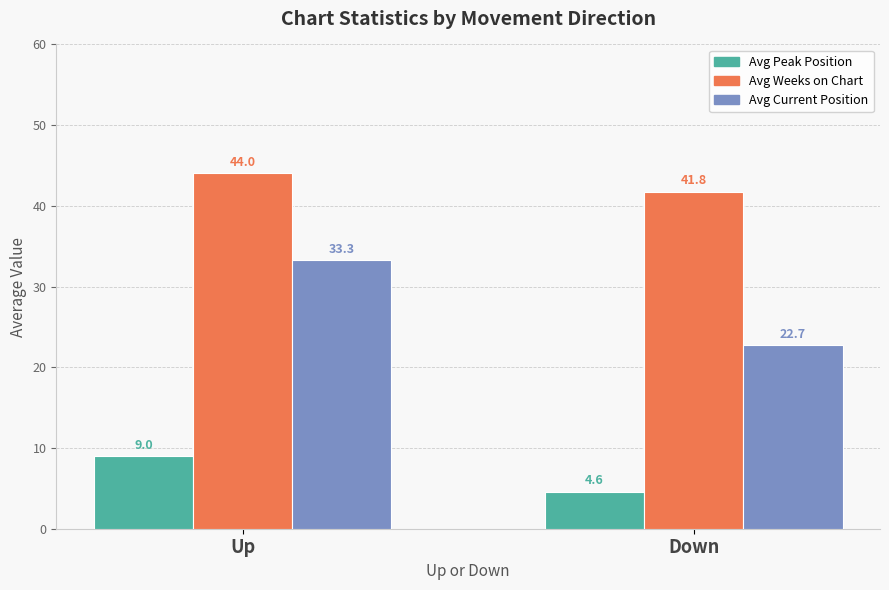

Does the chart contain any negative values?

No